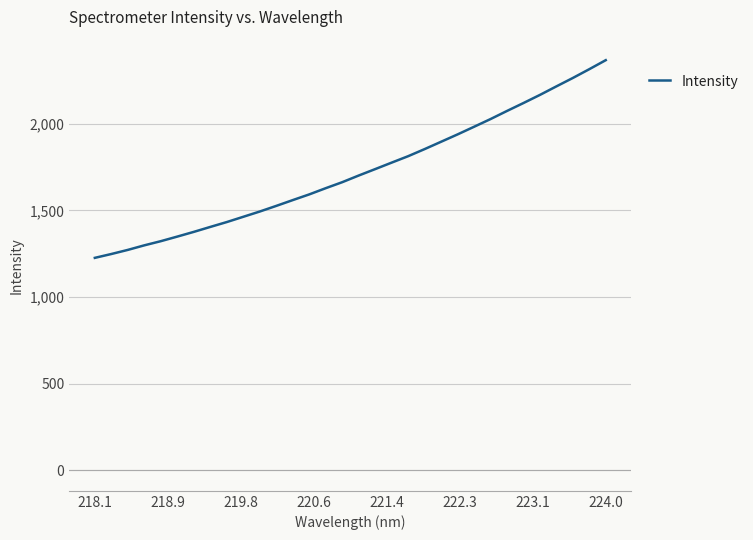

What is the difference between the maximum and minimum values?

1140.8